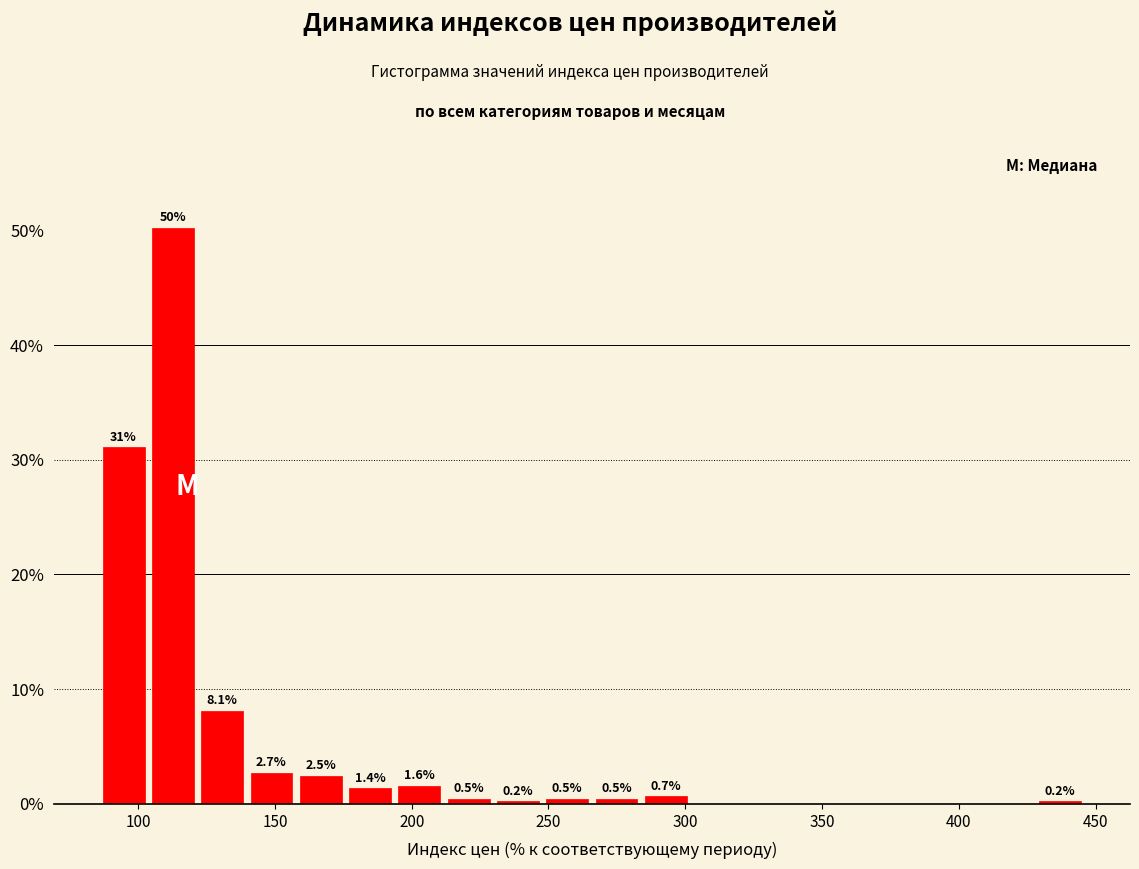

Read against the x-axis, roughly where is the centre of the tallest bar?

115